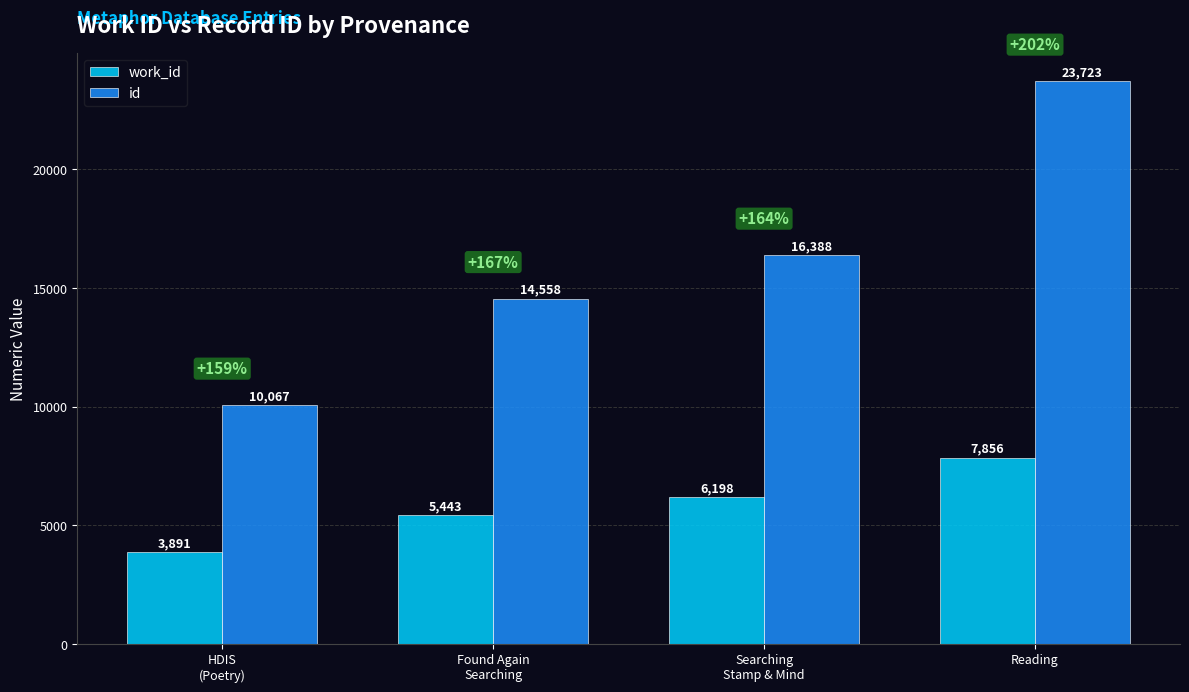

At which category is the sum across all series the highest?

Reading